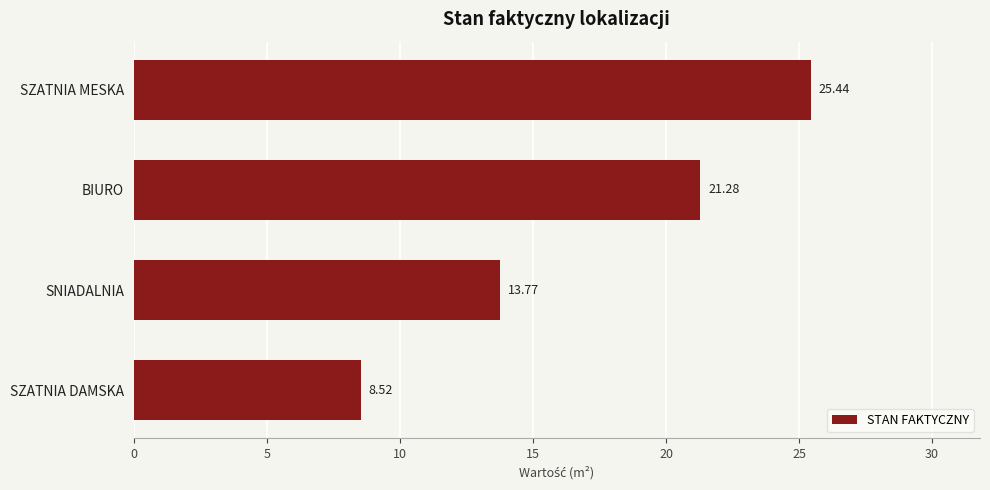

What is the change in value from SZATNIA DAMSKA to BIURO?

+12.8